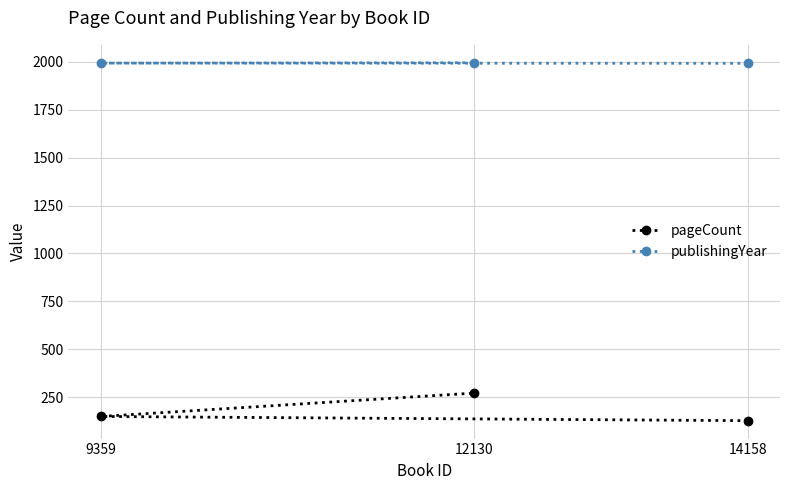

List the labels in order of pageCount value, smallest first.

14158, 9359, 12130